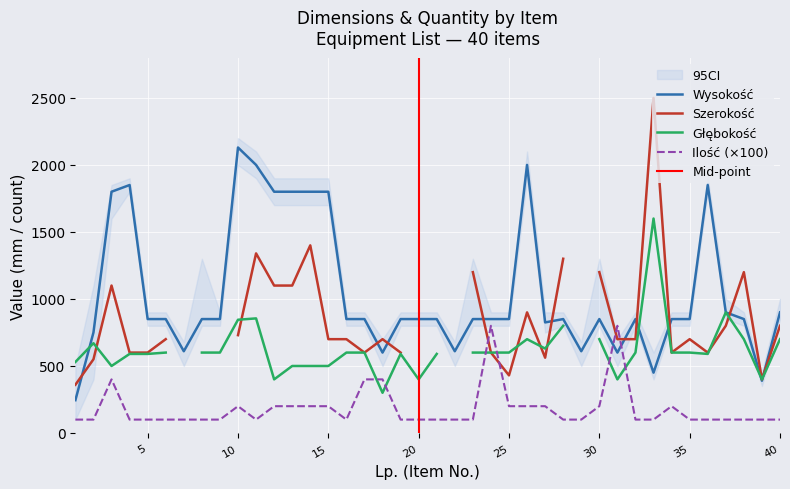

In Ilość, how many points are higher than both neighbors (excluding endpoints)?

5